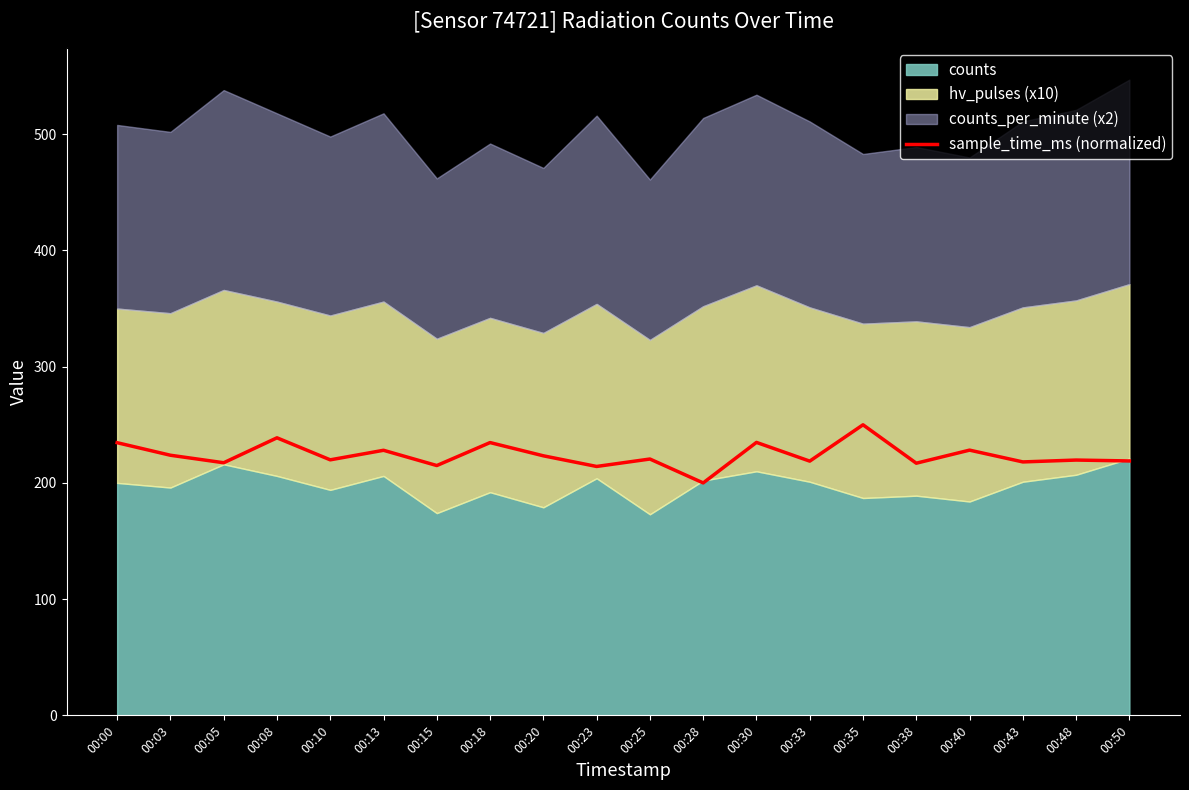

The value at 00:03 is 223.8. True or false?

True